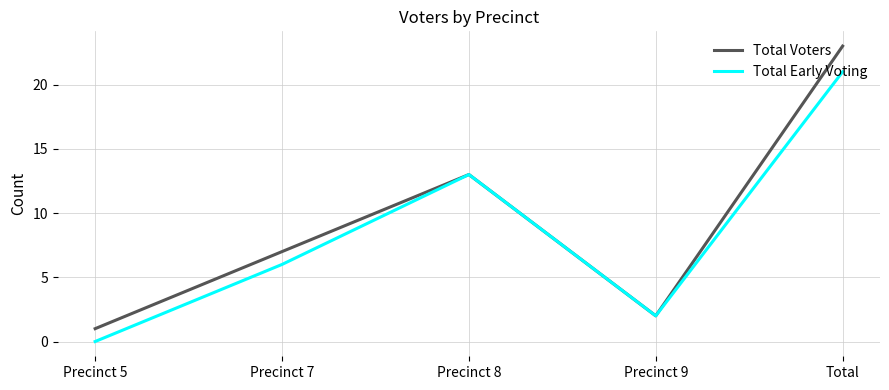

What is the maximum value for Total Early Voting?

21